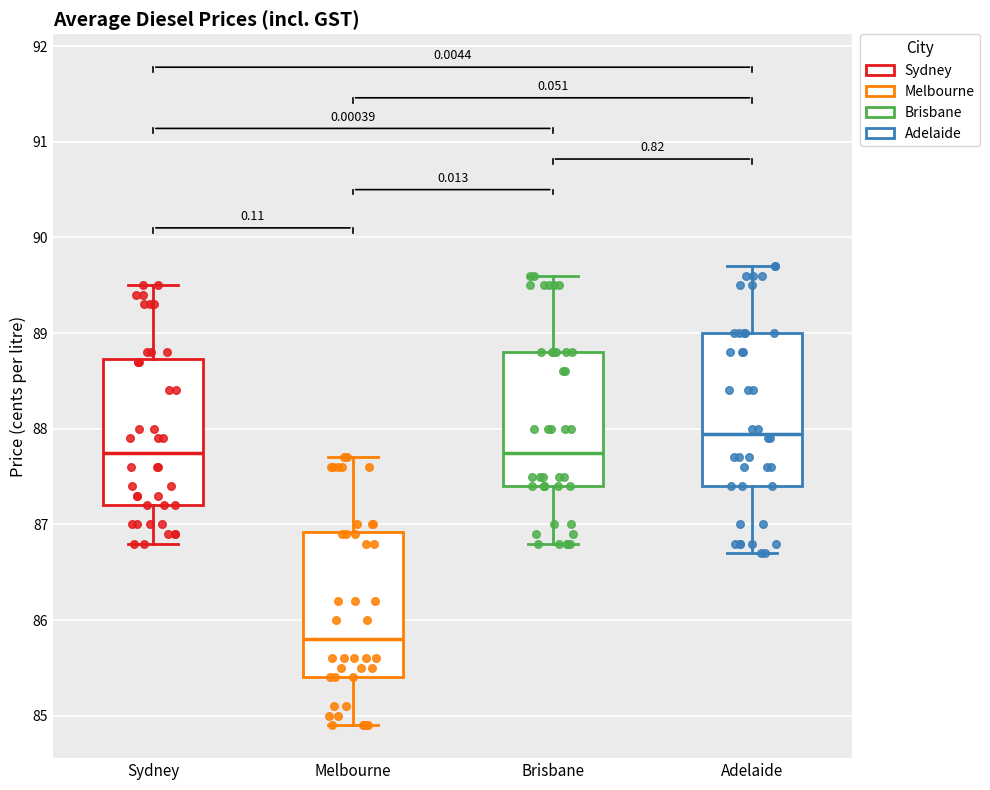

Where does the lower whisker of the box for Brisbane end on the y-axis? The values are not printed on the chart, so give them approximately, as read against the axis.

86.8